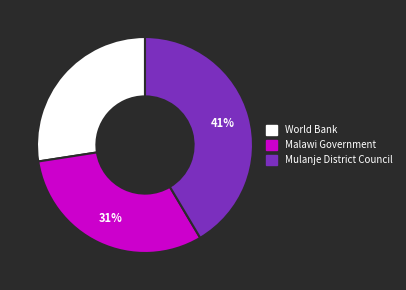

To the nearest percent, what is the difference between the World Bank and Malawi Government slice percentages?

4%